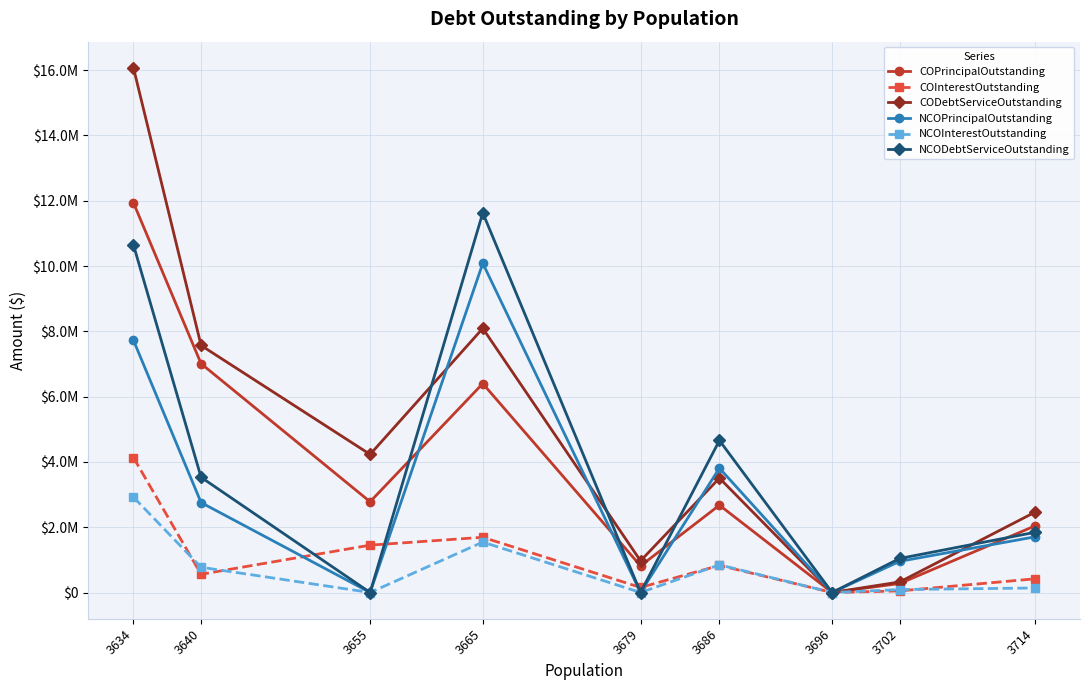

What are all the series names shown in the legend?

COPrincipalOutstanding, COInterestOutstanding, CODebtServiceOutstanding, NCOPrincipalOutstanding, NCOInterestOutstanding, NCODebtServiceOutstanding